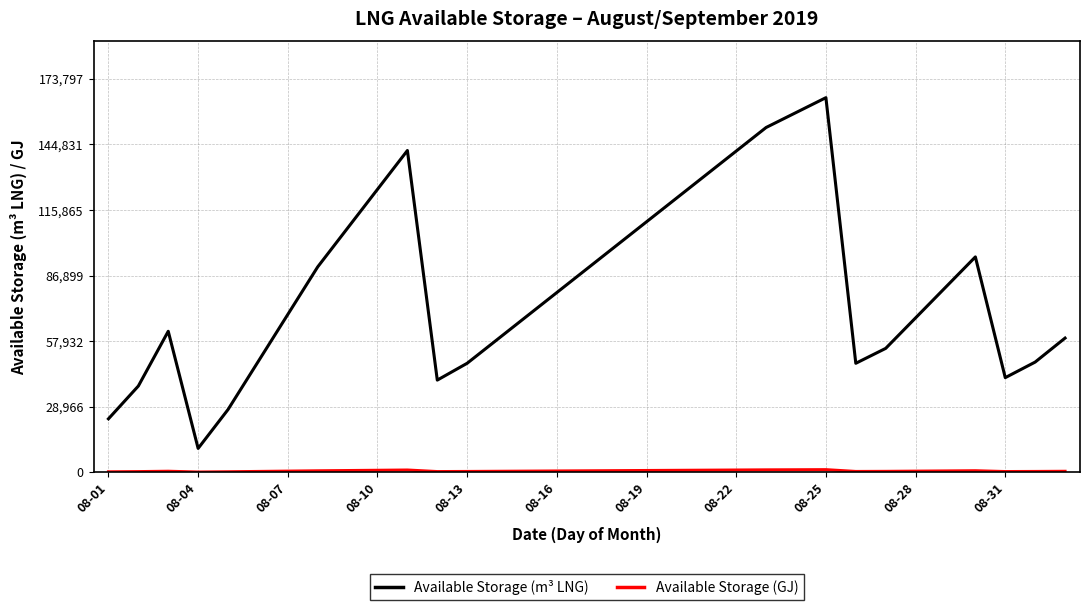

Which series has the largest total across all categories?

Available Storage (m³ LNG)